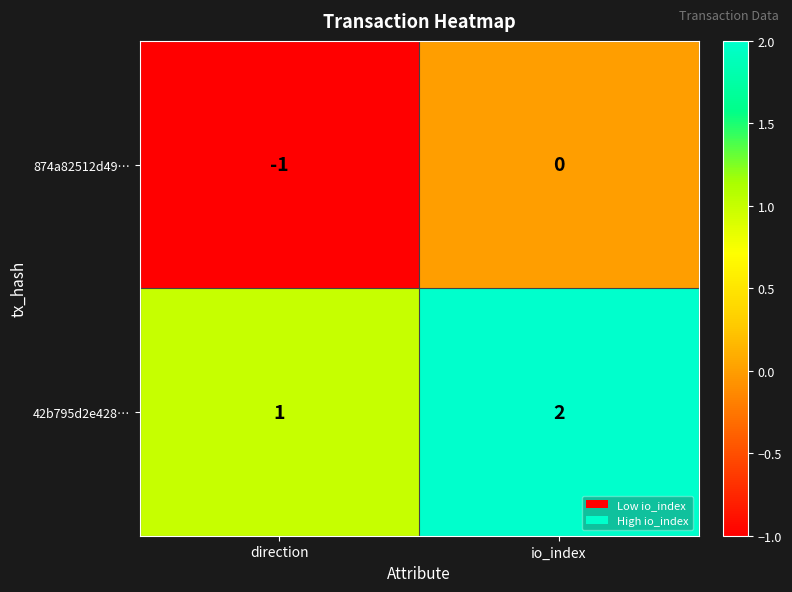

What is the sum of the 42b795d2e428… values at io_index and direction?

3